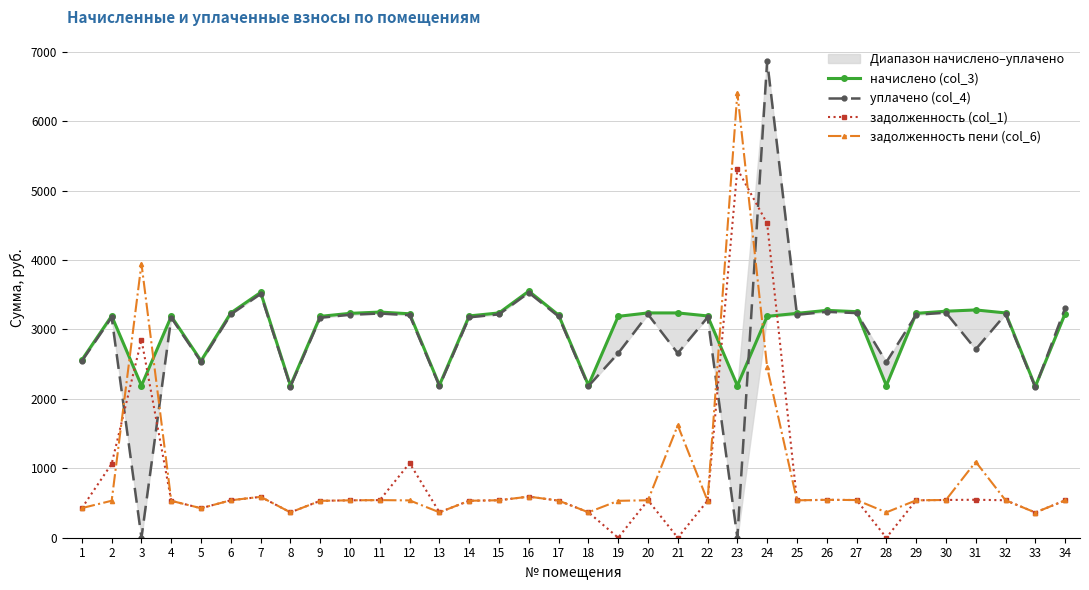

Where is уплачено (col_4) nearest to the value 3435?

7